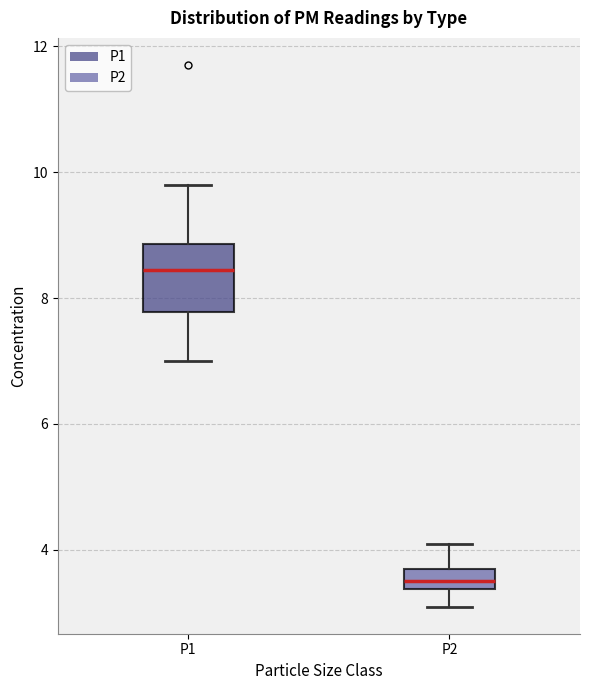

Reading left to right, transcribe this box plot: for each box, give where its median line is, the range the box spans, and where its two whiskers end, as read against the y-axis. The values are not printed on the chart, so give them approximately, as read against the axis.

P1: median 8.4, box 7.8 to 8.8, whiskers 7.0 to 9.8
P2: median 3.6, box 3.4 to 3.8, whiskers 3.2 to 4.2